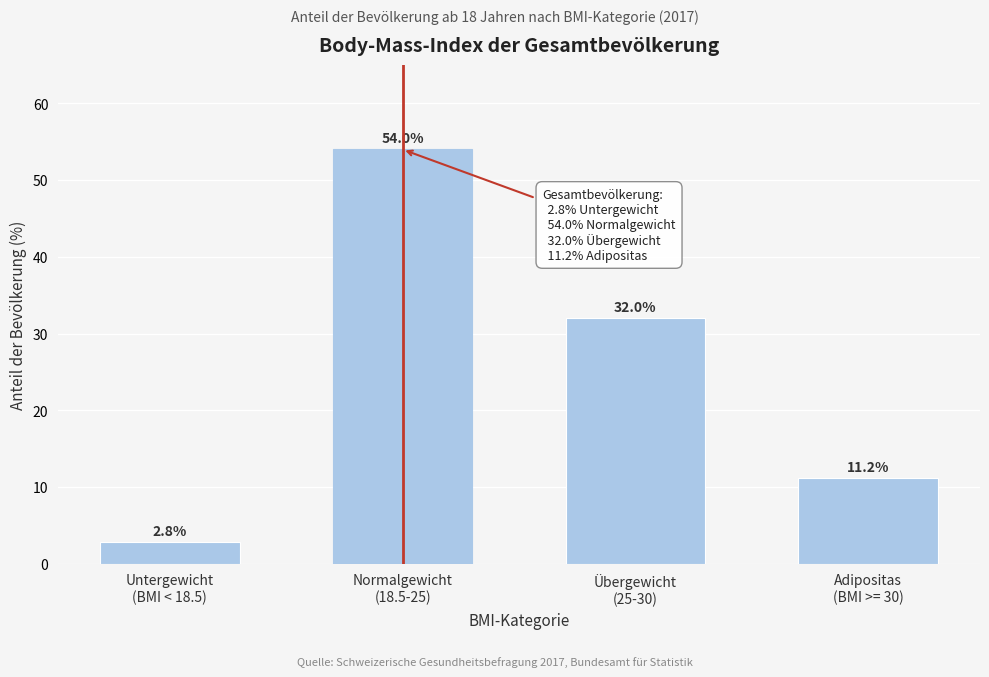

Reading left to right, extract all data points from this chart.

2.8	54.0	32.0	11.2